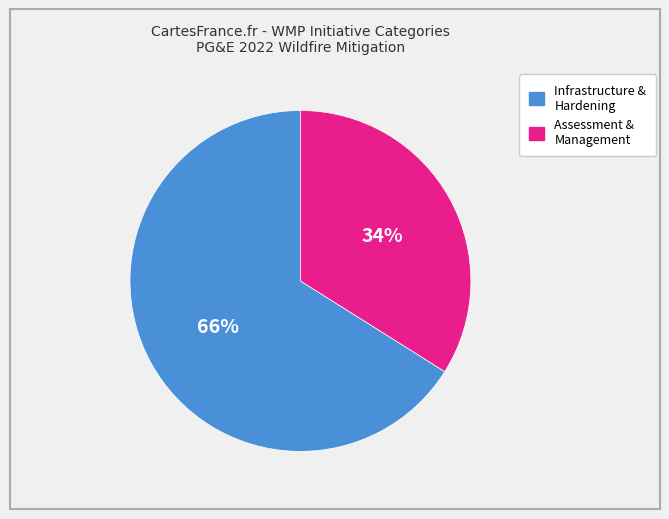

To the nearest percent, what is the average slice percentage?

50%